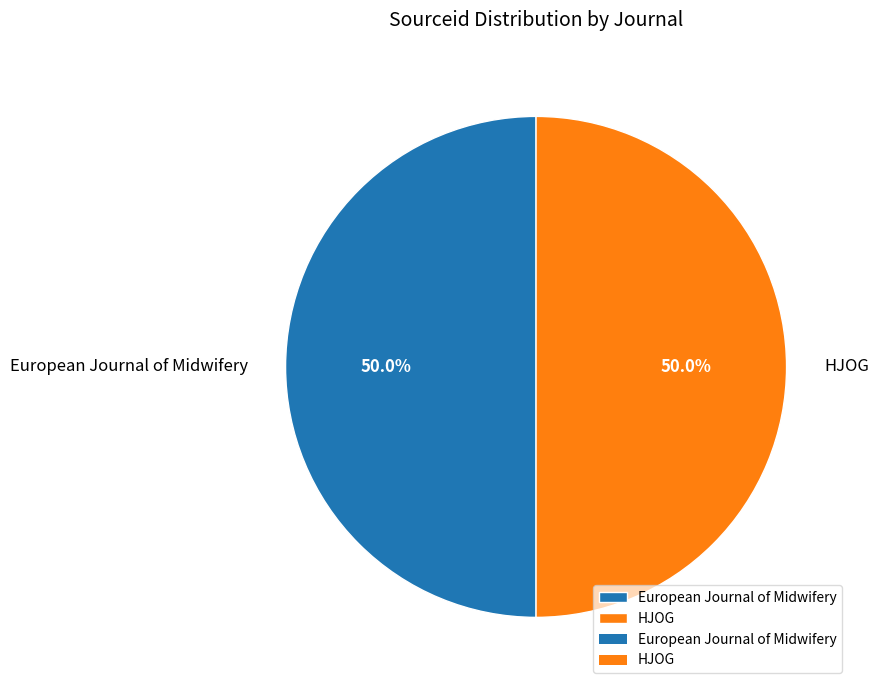

How many slices are in this pie chart?

2